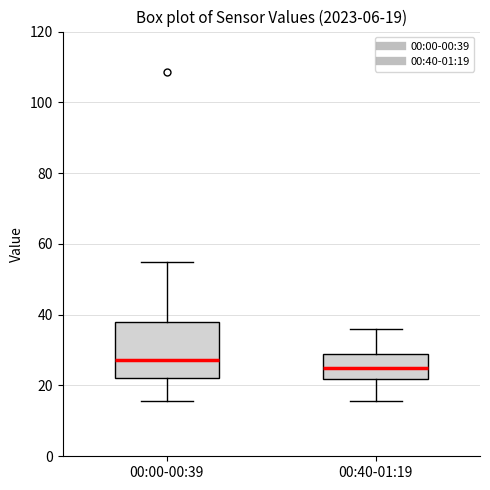

Which box is the tallest, from its lower edge to its upper edge?

00:00-00:39